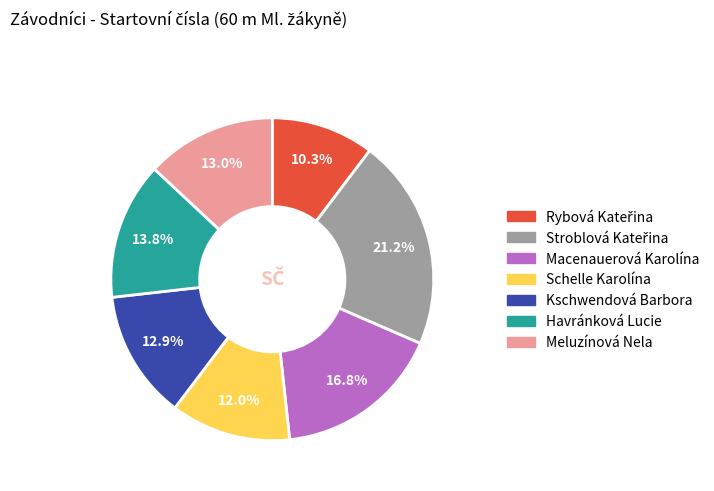

Combined, do Meluzínová Nela and Macenauerová Karolína account for over 50%?

No